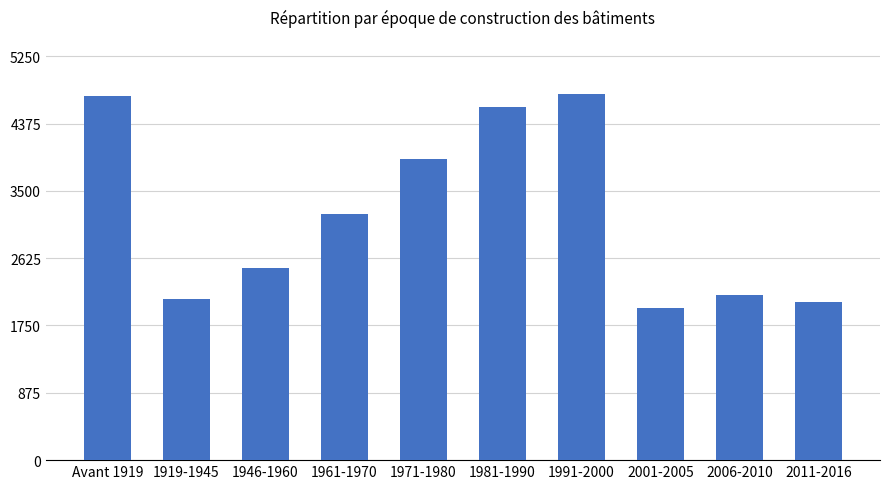

At which label is the value closest to 3369?

1961-1970